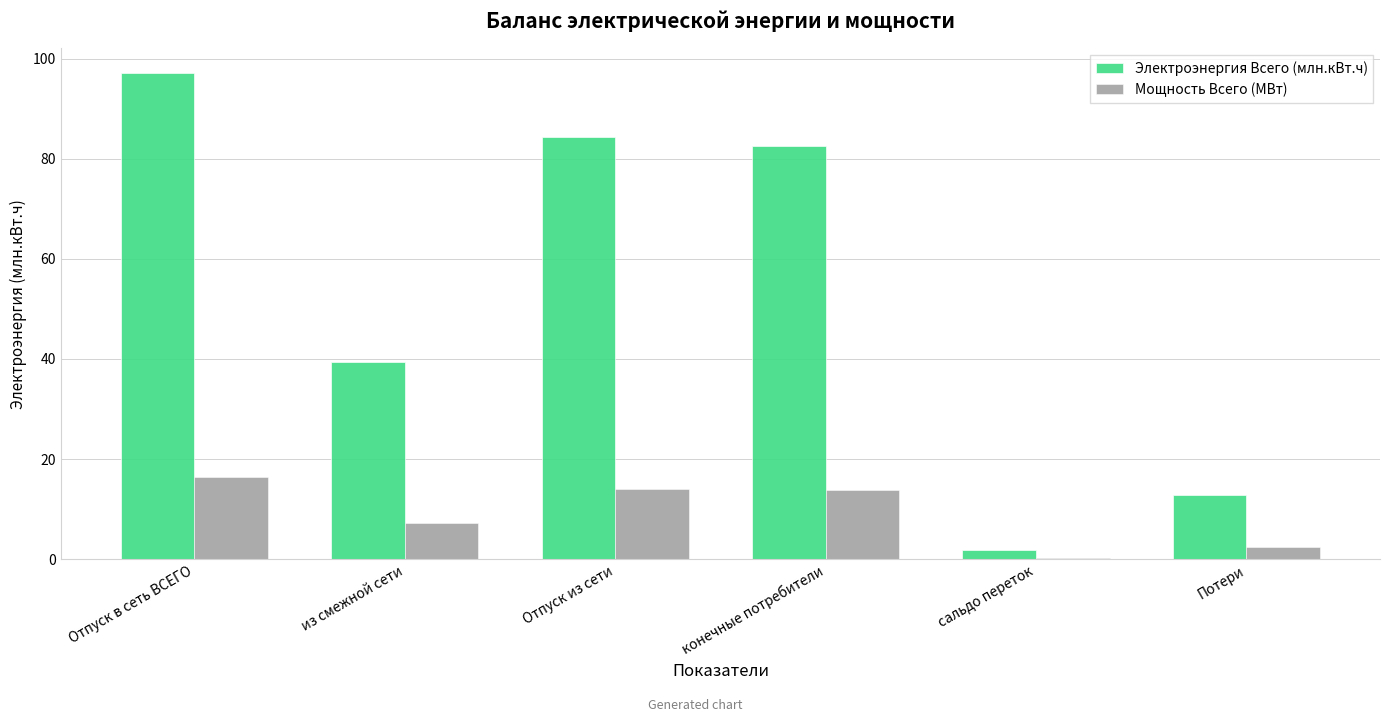

How many values in the Мощность Всего (МВт) series are below 13?

3